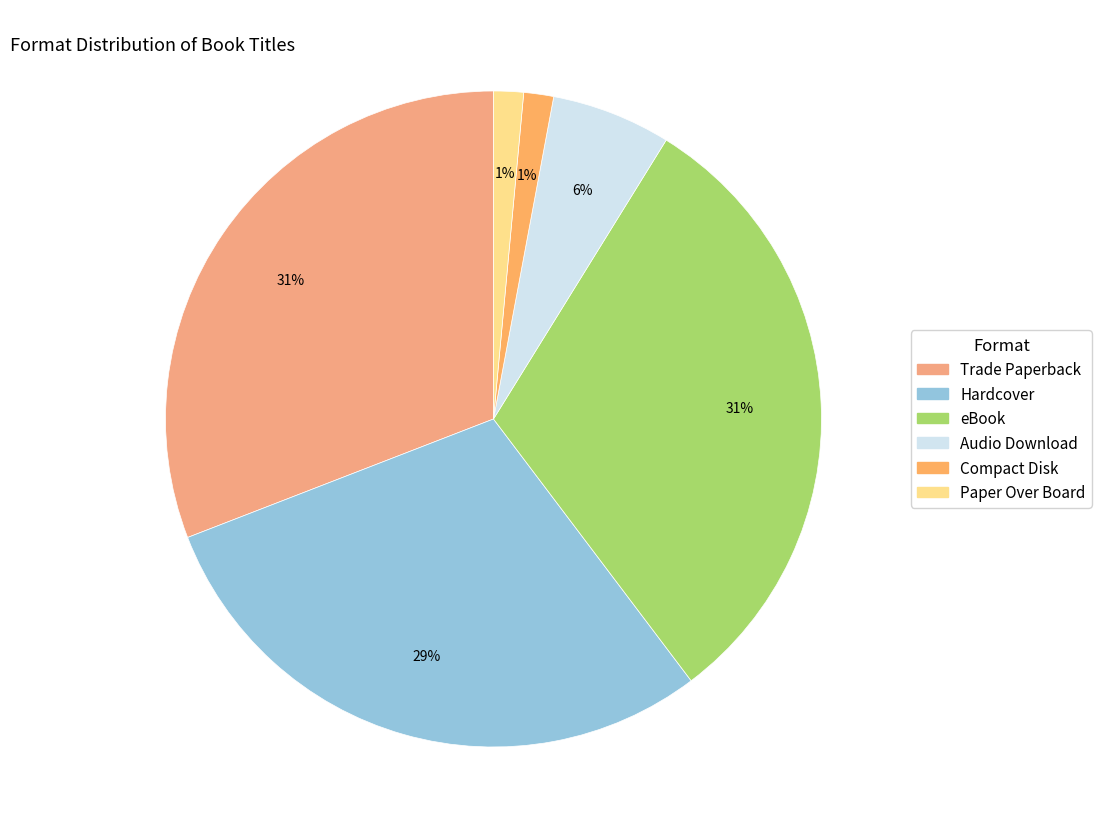

Rank the categories by value from lowest to highest.

Compact Disk, Paper Over Board, Audio Download, Hardcover, Trade Paperback, eBook